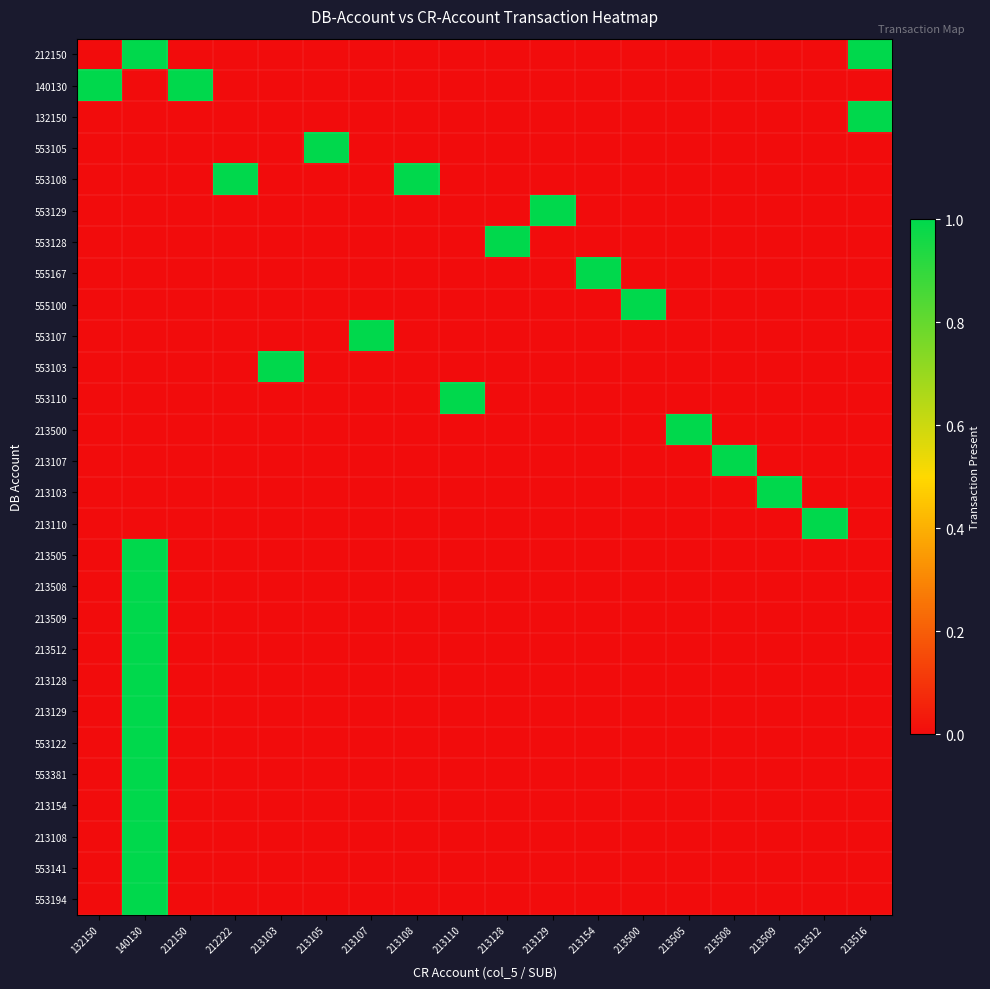

Which category has the highest value across all series?

140130